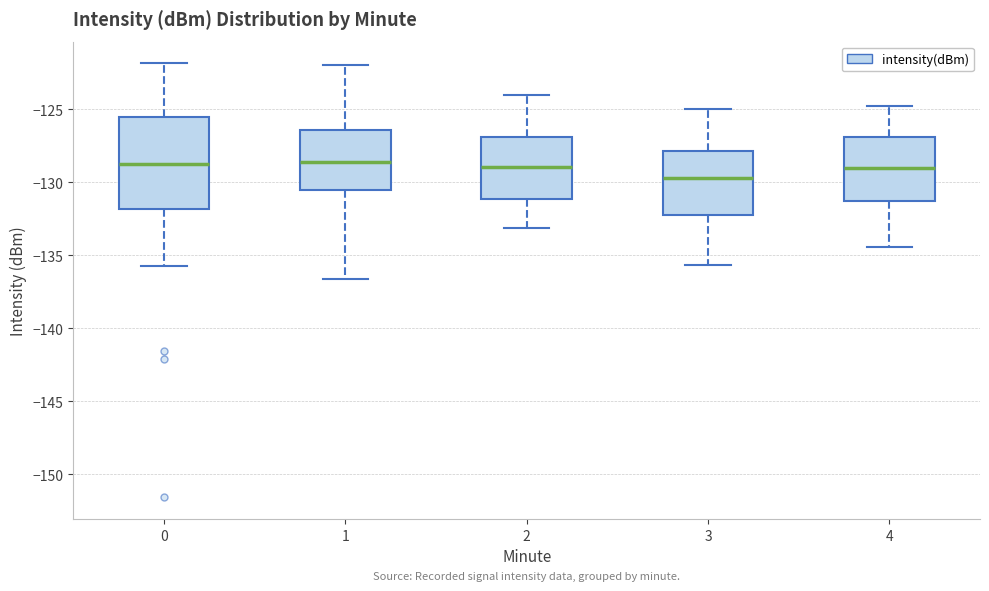

Where does the lower whisker of the box at x = 4 end on the y-axis? The values are not printed on the chart, so give them approximately, as read against the axis.

-134.5